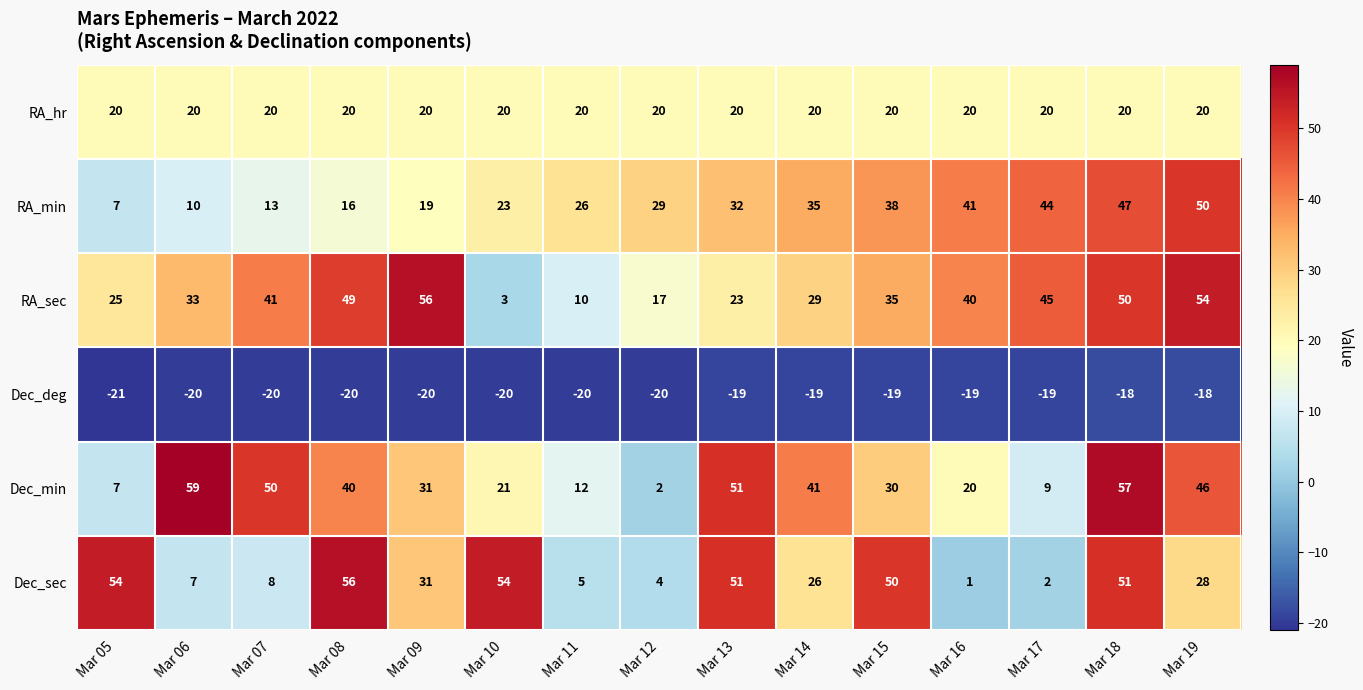

Count the number of categories in the chart.

15